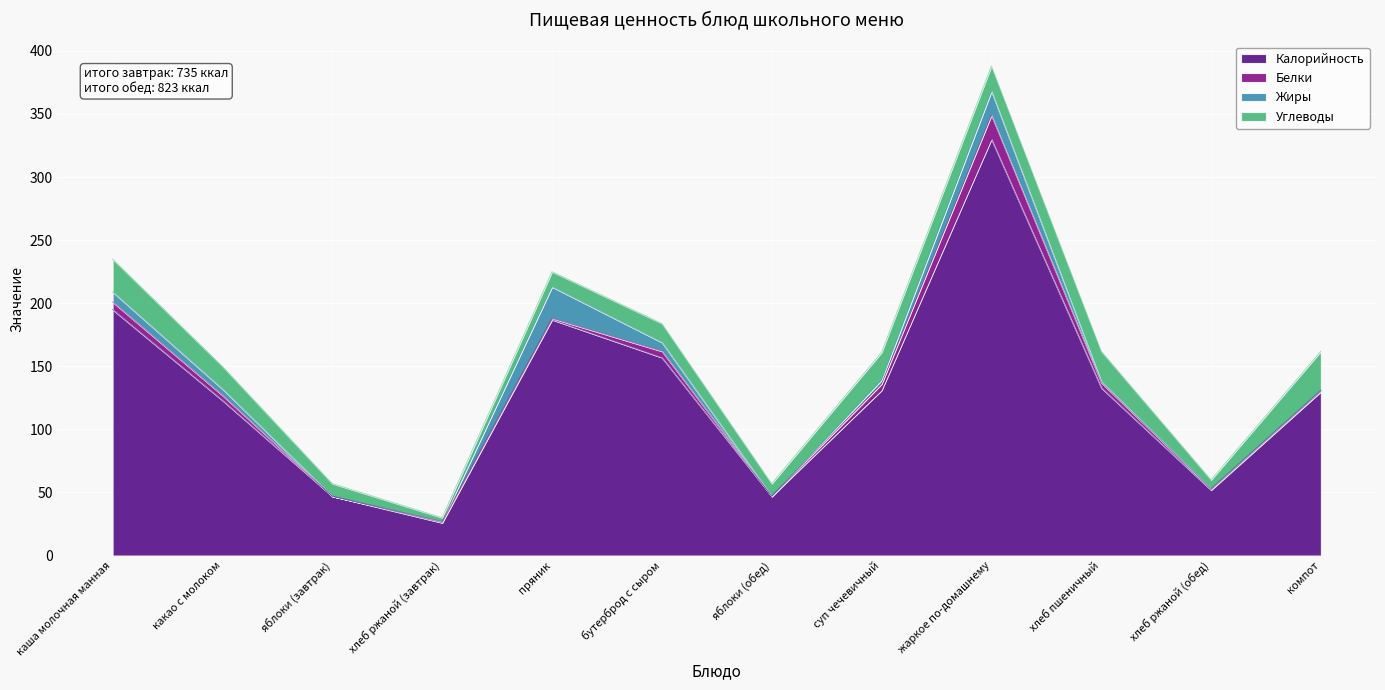

Rank the categories by Белки value from highest to lowest.

жаркое по-домашнему, каша молочная манная, бутерброд с сыром, суп чечевичный, какао с молоком, хлеб пшеничный, хлеб ржаной (завтрак), пряник, хлеб ржаной (обед), компот, яблоки (завтрак), яблоки (обед)